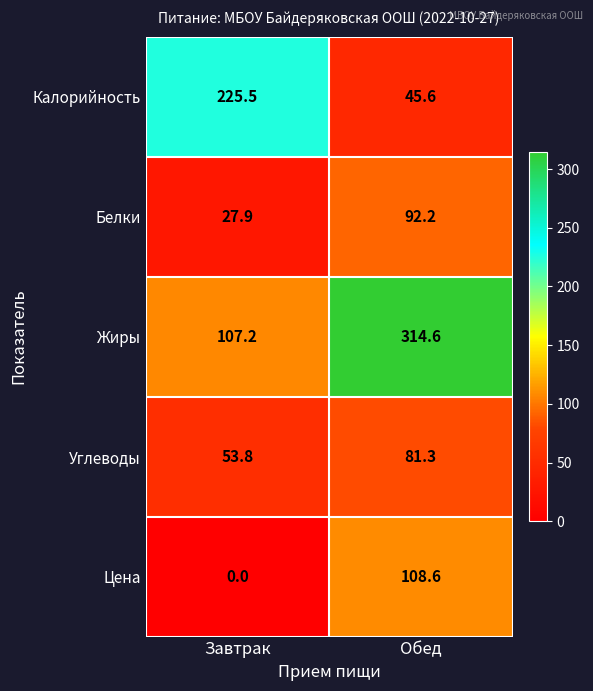

Between Завтрак and Обед, which series saw the biggest shift?

Жиры